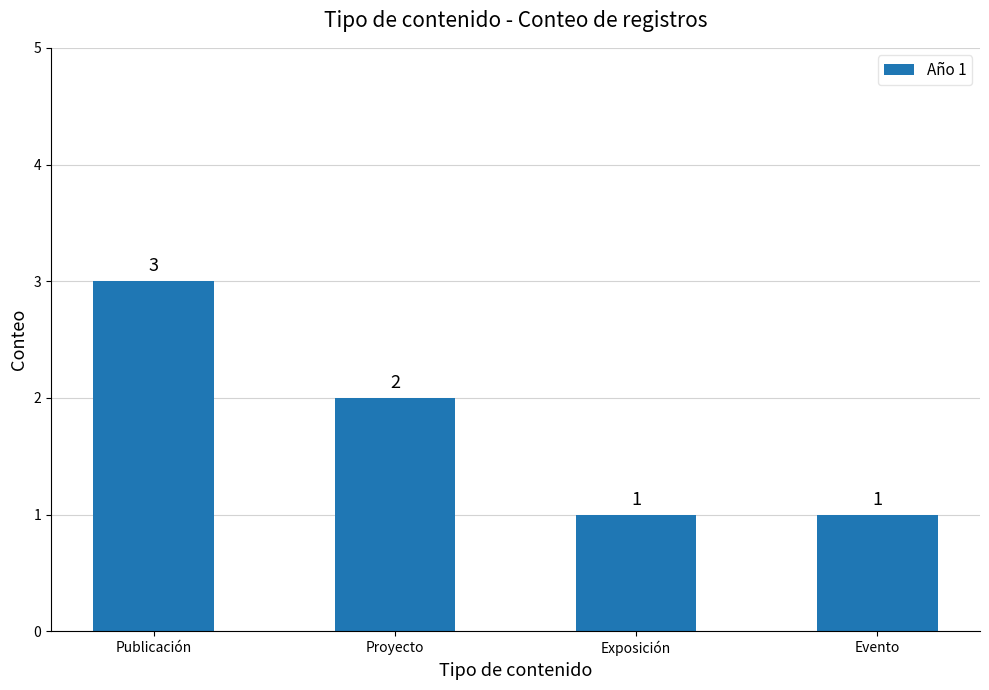

Reading left to right, transcribe all the data shown in this chart.

Publicación=3	Proyecto=2	Exposición=1	Evento=1